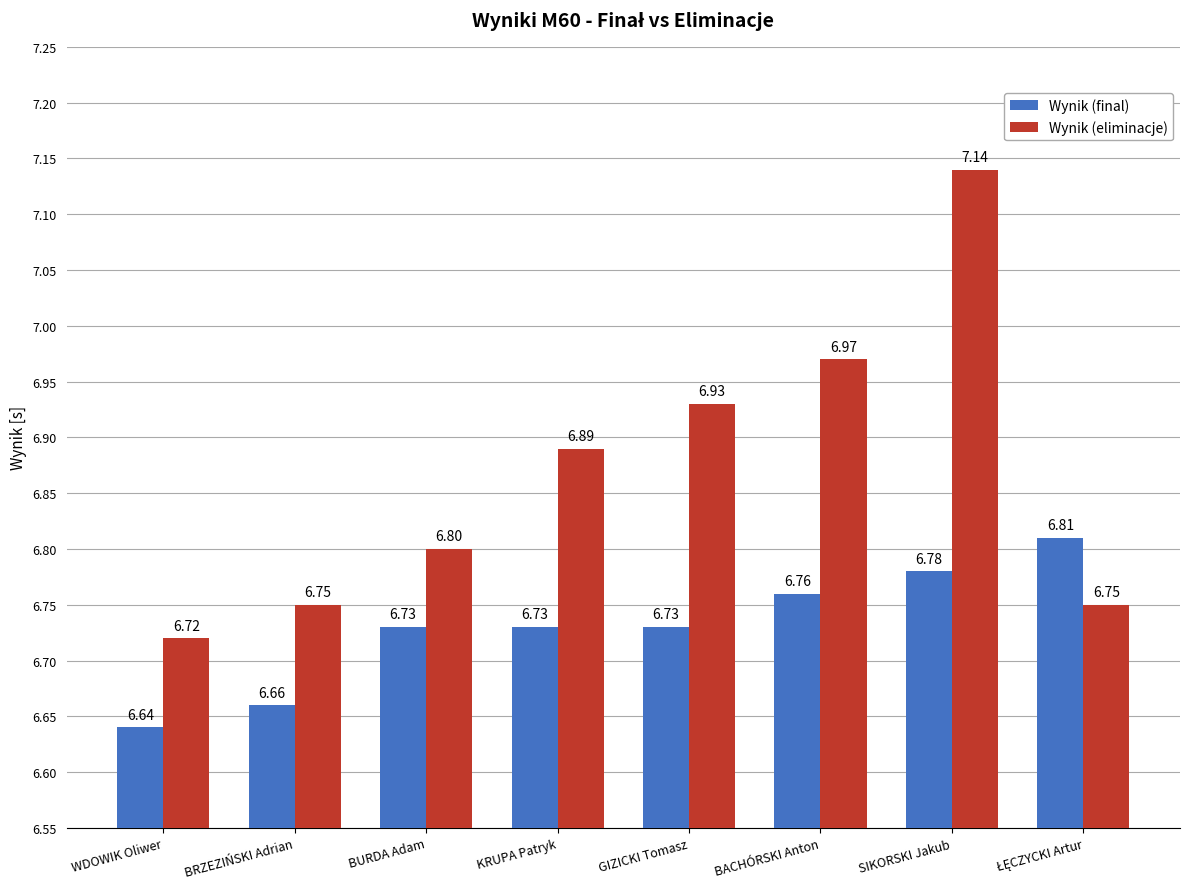

Which category has the lowest value in the Wynik (final) series?

WDOWIK Oliwer